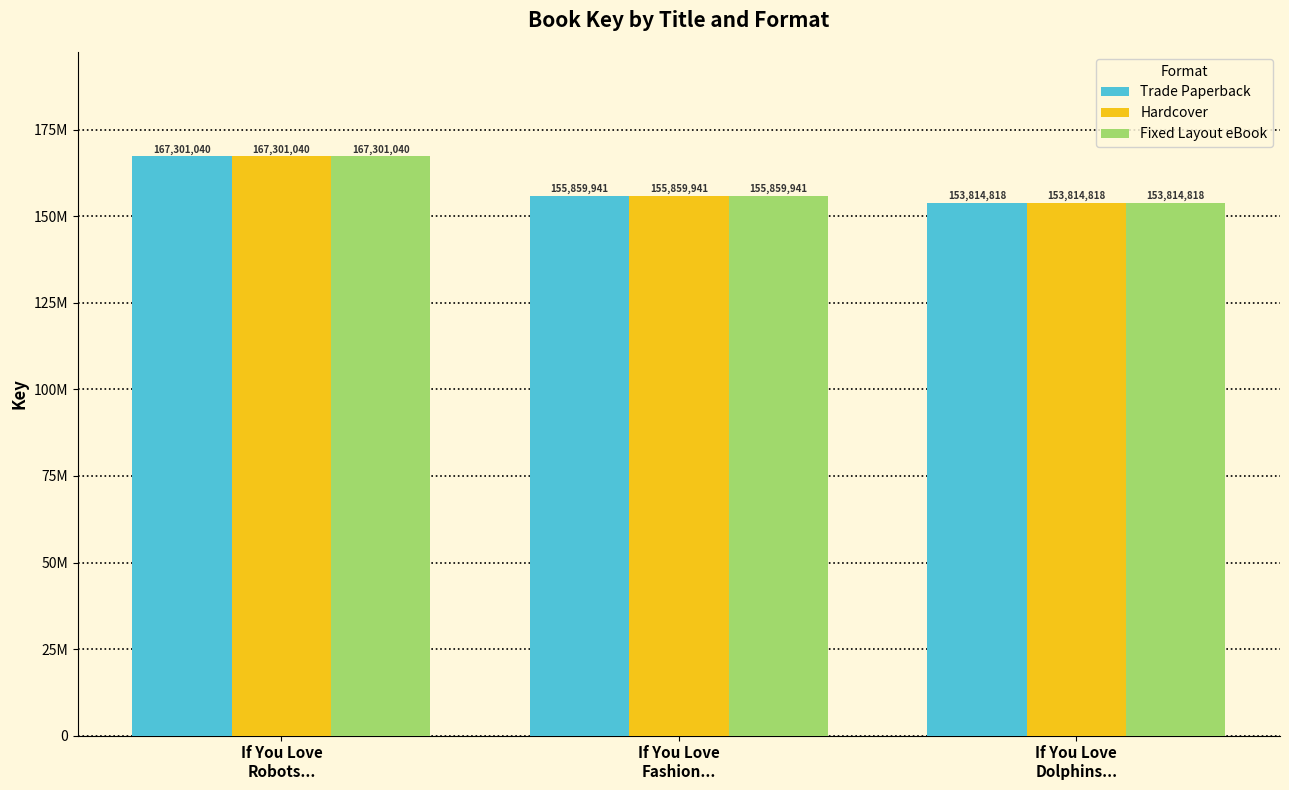

List the labels in order of Fixed Layout eBook value, largest first.

If You Love
Robots..., If You Love
Fashion..., If You Love
Dolphins...